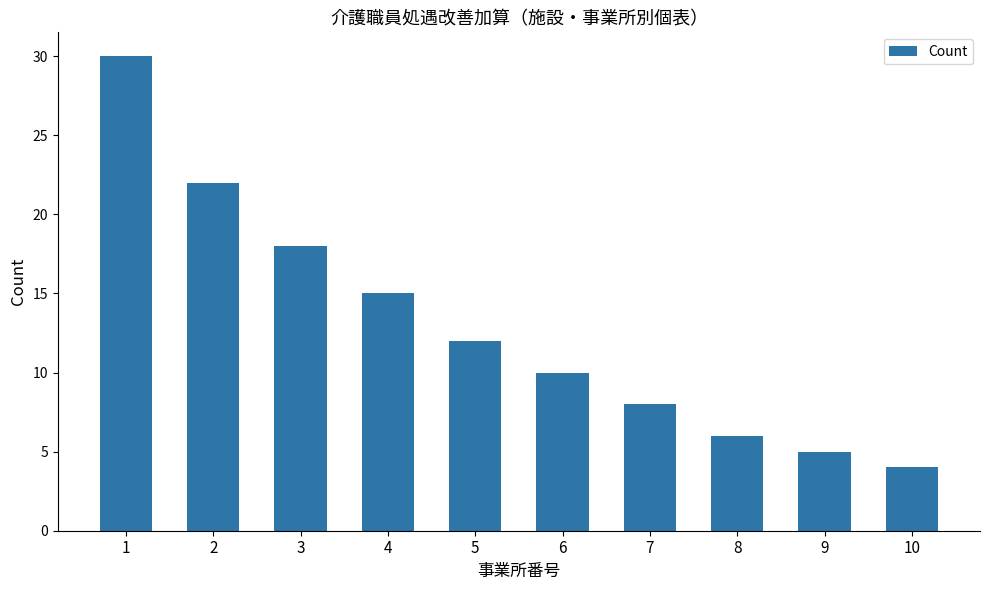

The chart shows a value of 28 at 3. True or false?

False